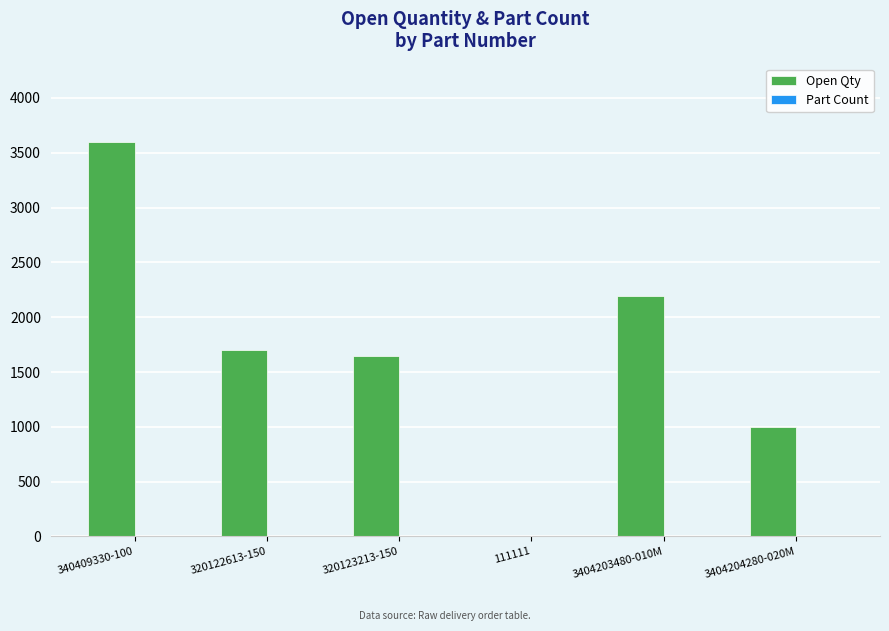

How many categories are shown in the chart?

6